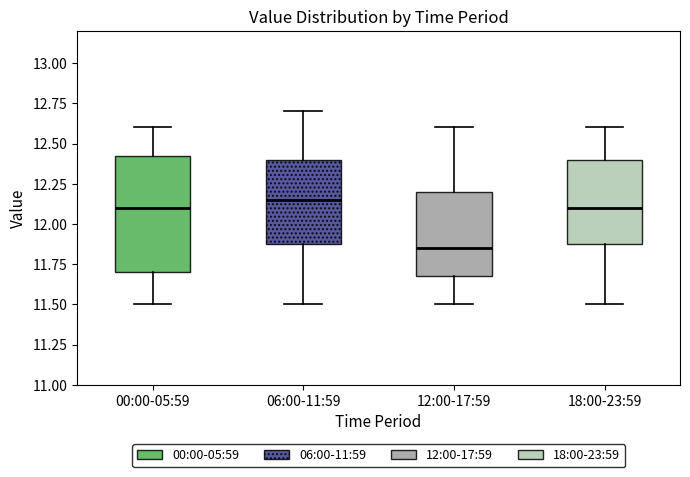

Reading left to right, transcribe this box plot: for each box, give where its median line is, the range the box spans, and where its two whiskers end, as read against the y-axis. The values are not printed on the chart, so give them approximately, as read against the axis.

00:00-05:59: median 12.10, box 11.70 to 12.45, whiskers 11.50 to 12.60
06:00-11:59: median 12.15, box 11.90 to 12.40, whiskers 11.50 to 12.70
12:00-17:59: median 11.85, box 11.70 to 12.20, whiskers 11.50 to 12.60
18:00-23:59: median 12.10, box 11.90 to 12.40, whiskers 11.50 to 12.60